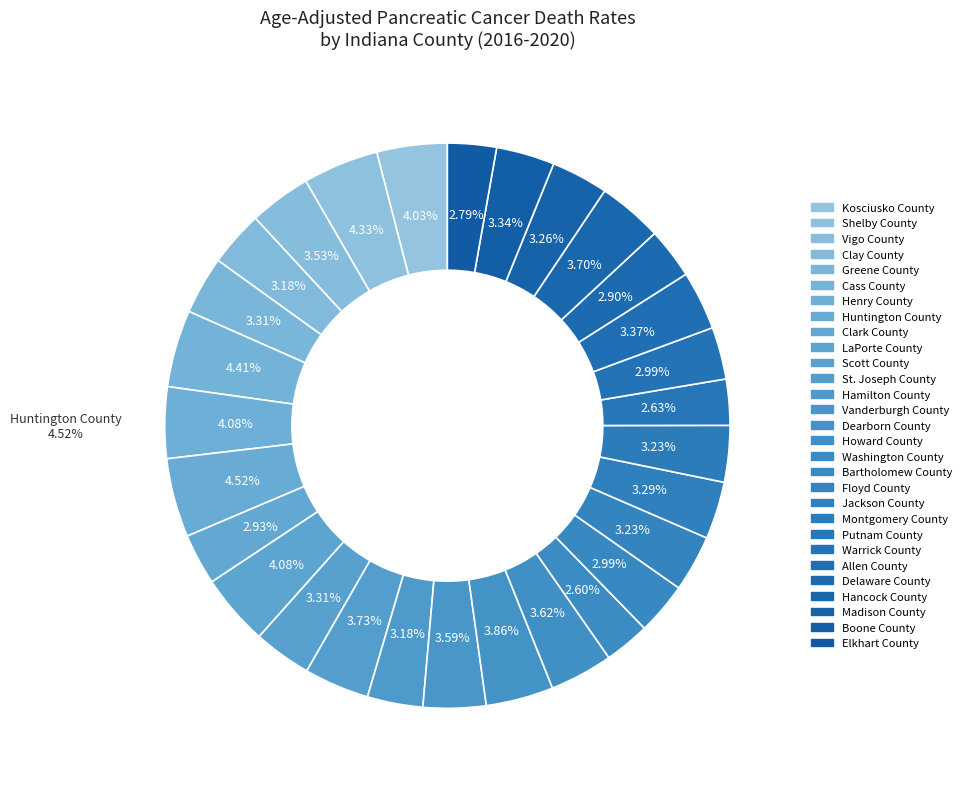

Count the number of slices in the pie.

29